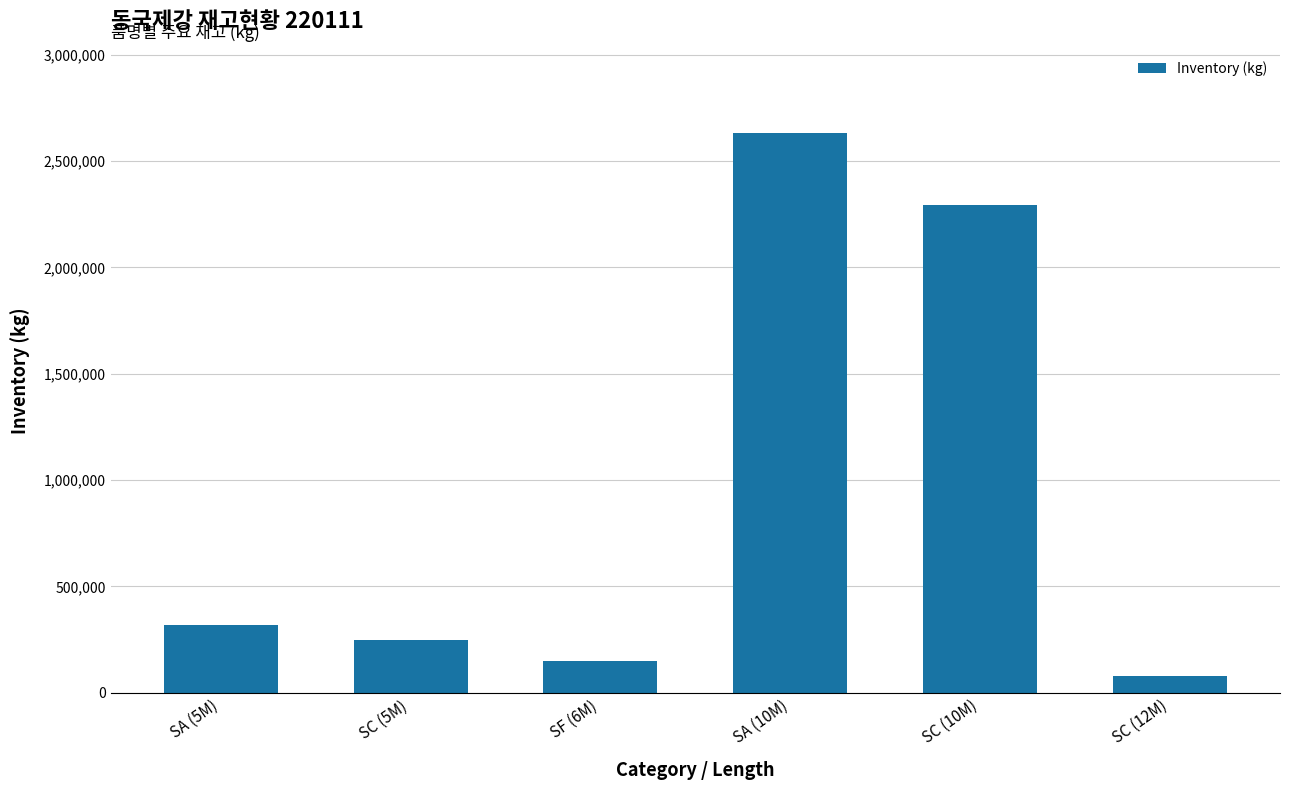

What is the approximate value at SC (12M), to the nearest 100?

76900